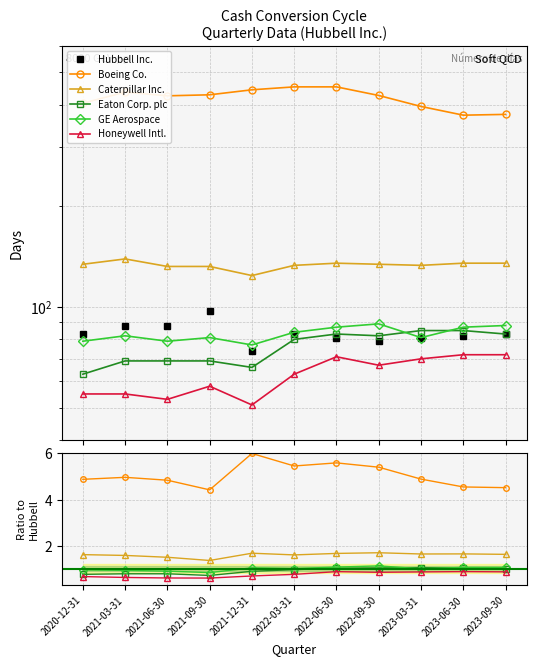

Reading left to right, transcribe all the data shown in this chart.

Hubbell Inc.: 83.0	88.0	88.0	97.0	74.0	83.0	81.0	79.0	81.0	82.0	83.0
Boeing Co.: 4.9	5.0	4.8	4.4	6.0	5.5	5.6	5.4	4.9	4.5	4.5
Caterpillar Inc.: 1.6	1.6	1.5	1.4	1.7	1.6	1.7	1.7	1.6	1.6	1.6
Eaton Corp. plc: 0.8	0.8	0.8	0.7	0.9	1.0	1.0	1.0	1.0	1.0	1.0
GE Aerospace: 1.0	0.9	0.9	0.8	1.0	1.0	1.1	1.1	1.0	1.1	1.1
Honeywell Intl.: 0.7	0.6	0.6	0.6	0.7	0.8	0.9	0.8	0.9	0.9	0.9